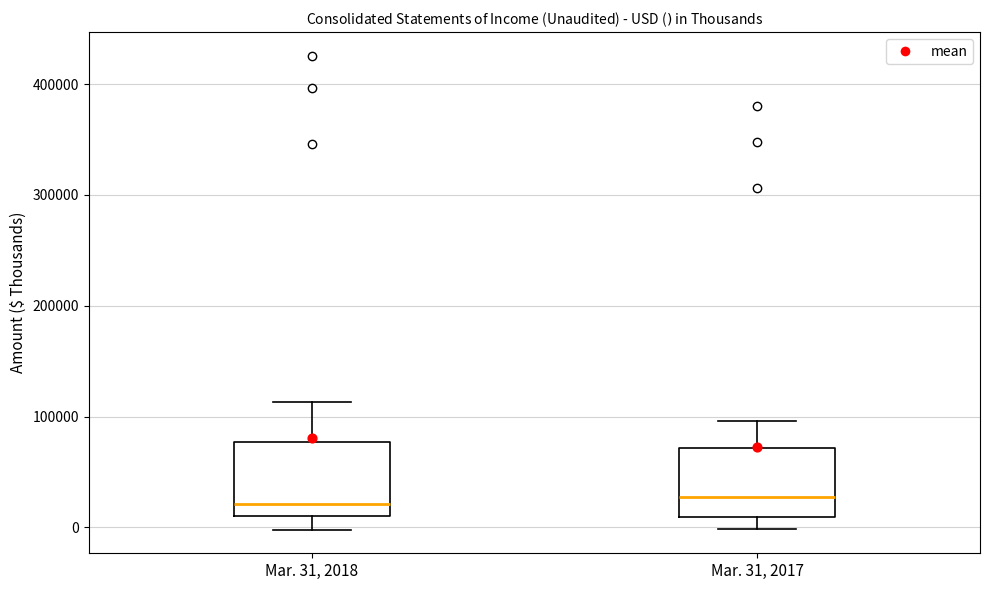

Where is the upper edge of the box for Mar. 31, 2018 on the y-axis? The values are not printed on the chart, so give them approximately, as read against the axis.

80000